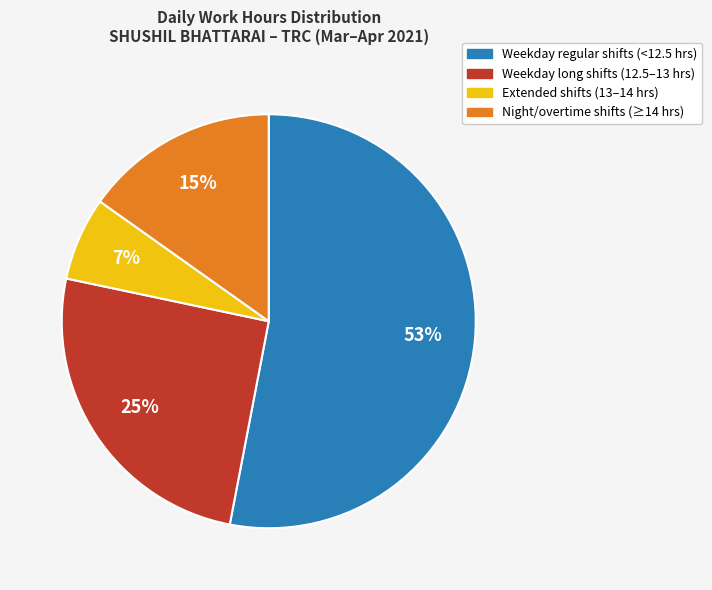

To the nearest percent, what is the average slice percentage?

25%